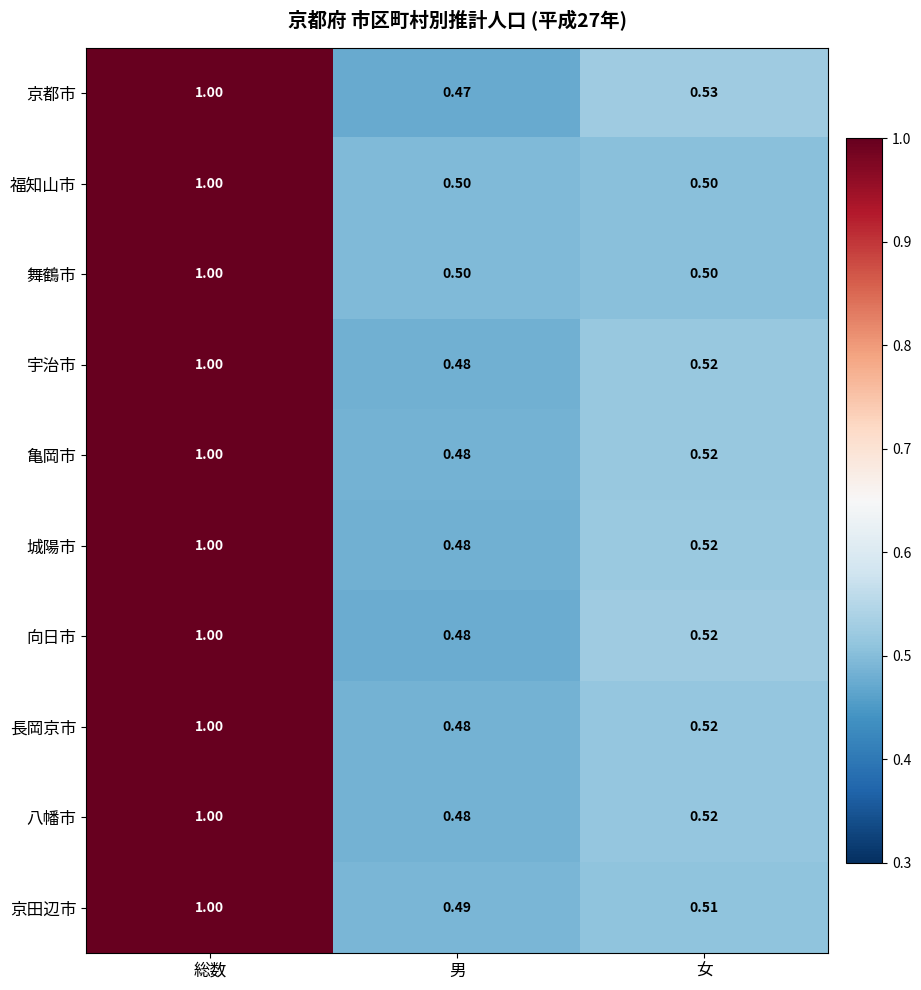

Which series changed the most between 総数 and 男?

京都市